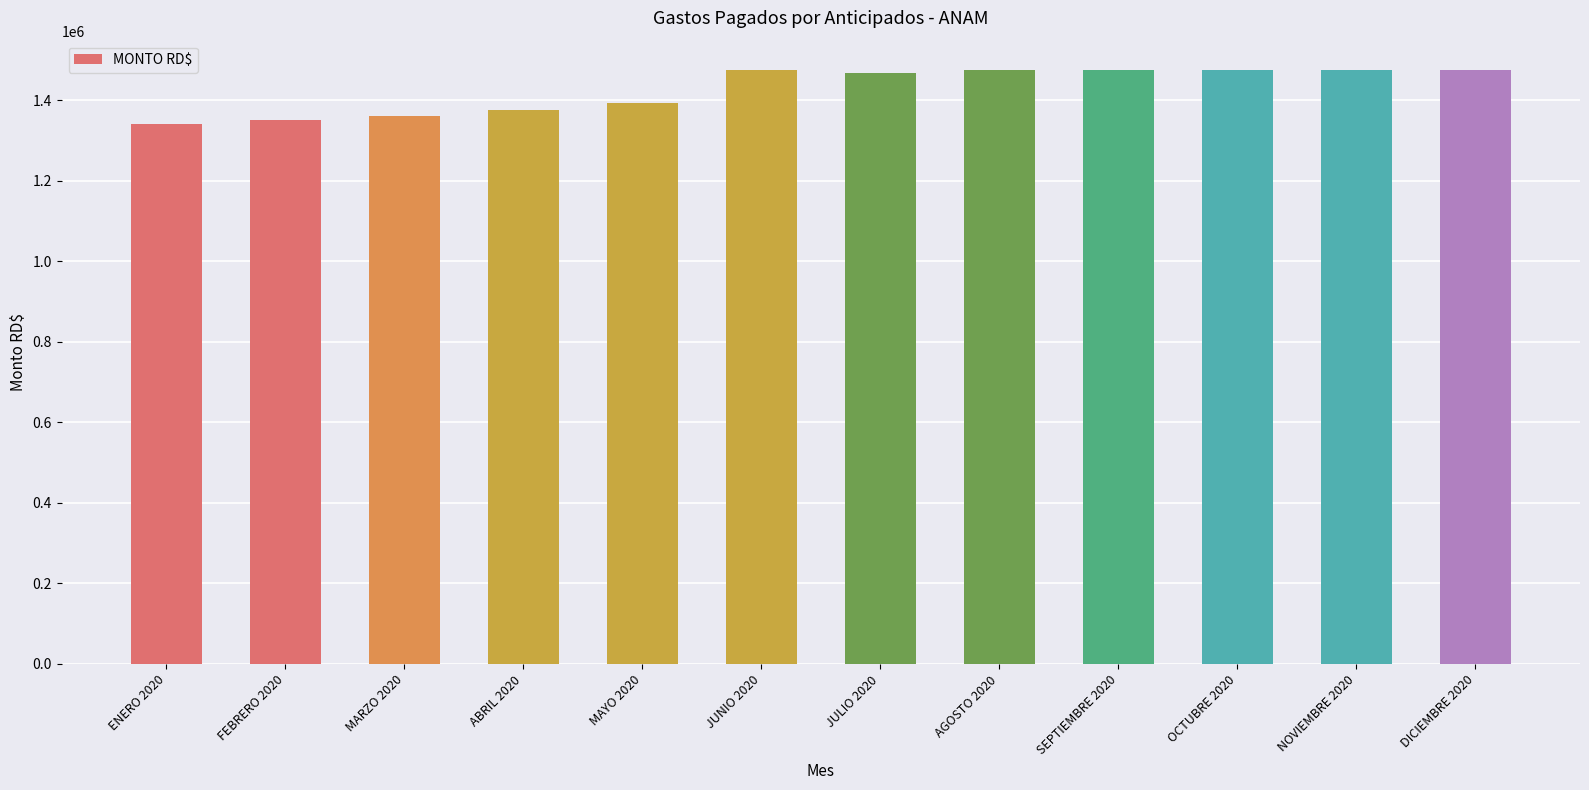

What is the change in value from MAYO 2020 to JULIO 2020?

+75727.7